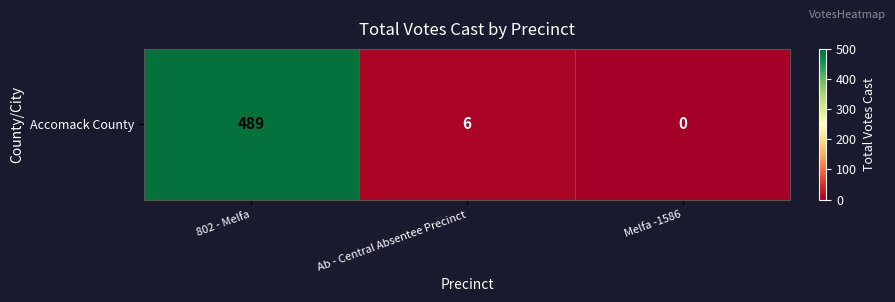

The value at 802 - Melfa is 489. True or false?

True